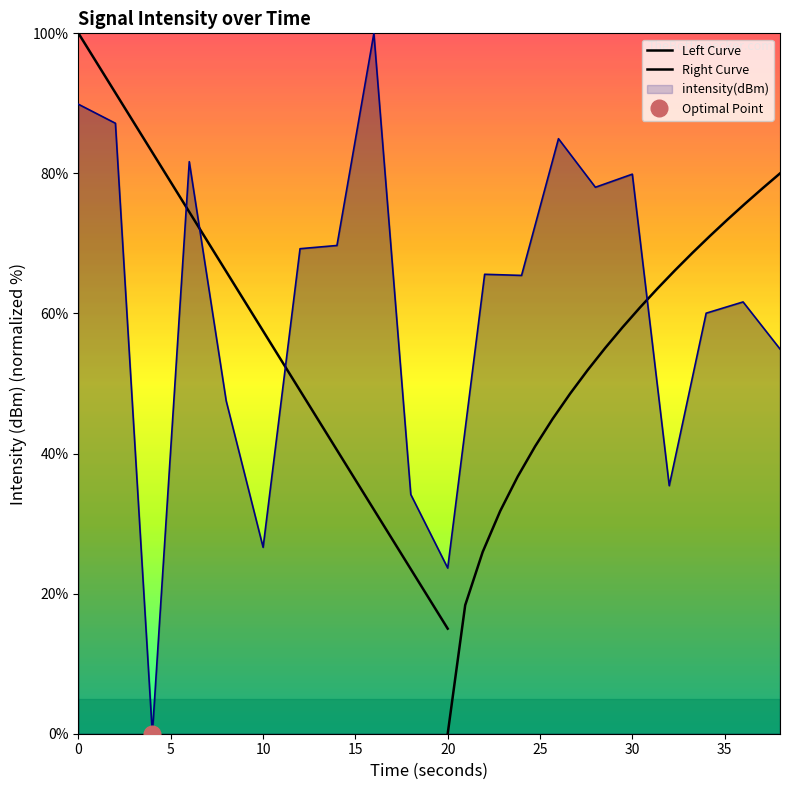

Approximately how many times larger is the value at 12 compared to 24?

1.1